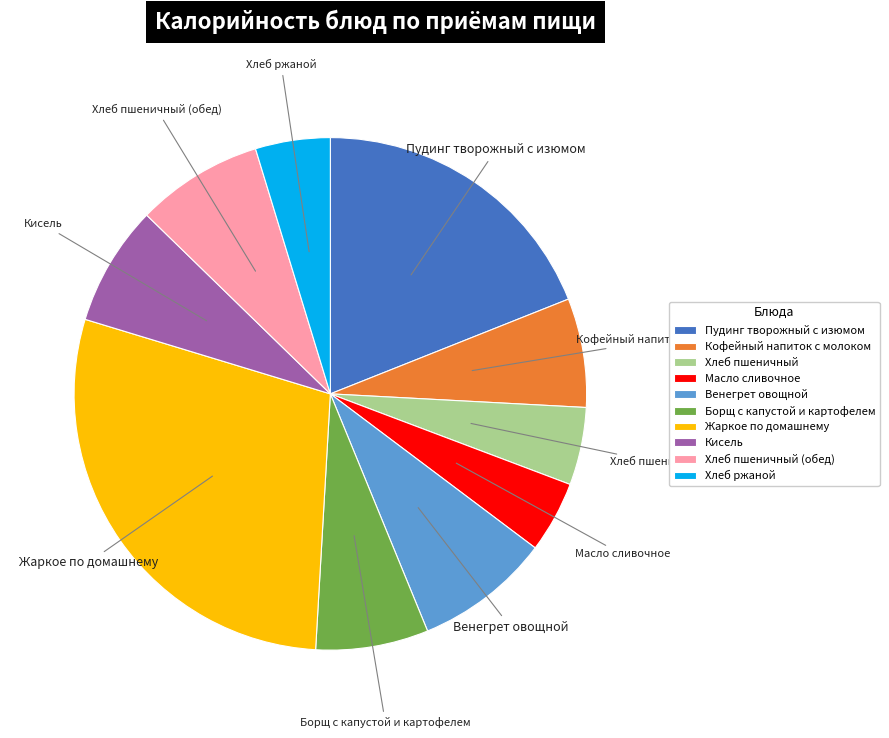

Combined, do Масло сливочное and Жаркое по домашнему account for over 50%?

No